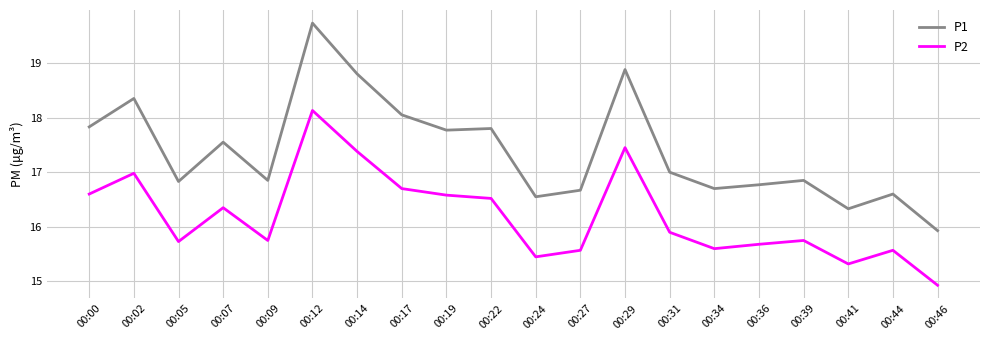

Between 00:02 and 00:19, which series saw the biggest shift?

P1